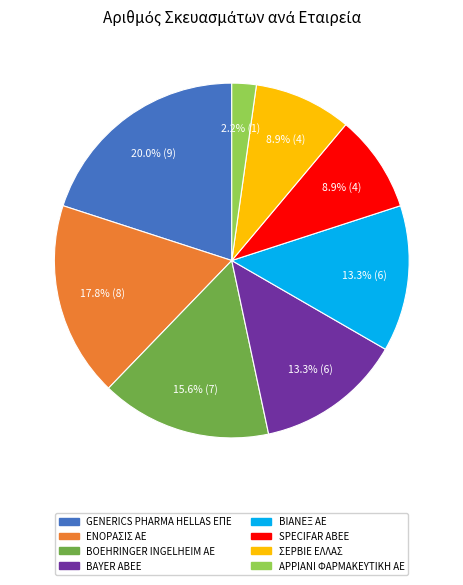

Which slice is the smallest?

ΑΡΡΙΑΝΙ ΦΑΡΜΑΚΕΥΤΙΚΗ ΑΕ